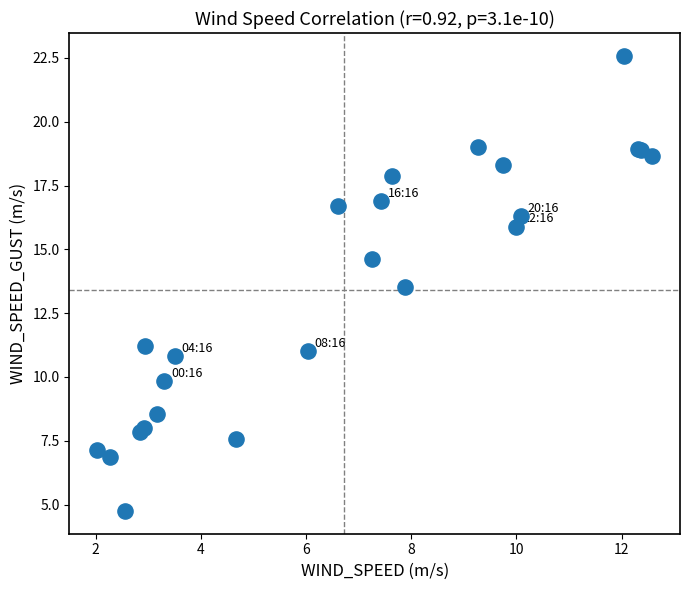

What Y value in the scatter plot is closest to 13?

13.5